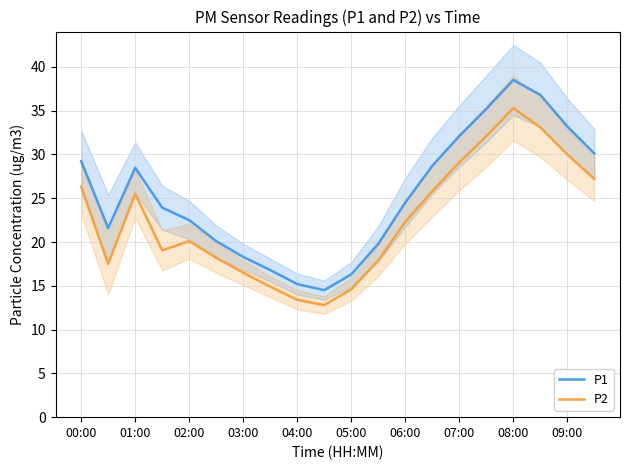

What is the highest value of the P2 series?

35.3